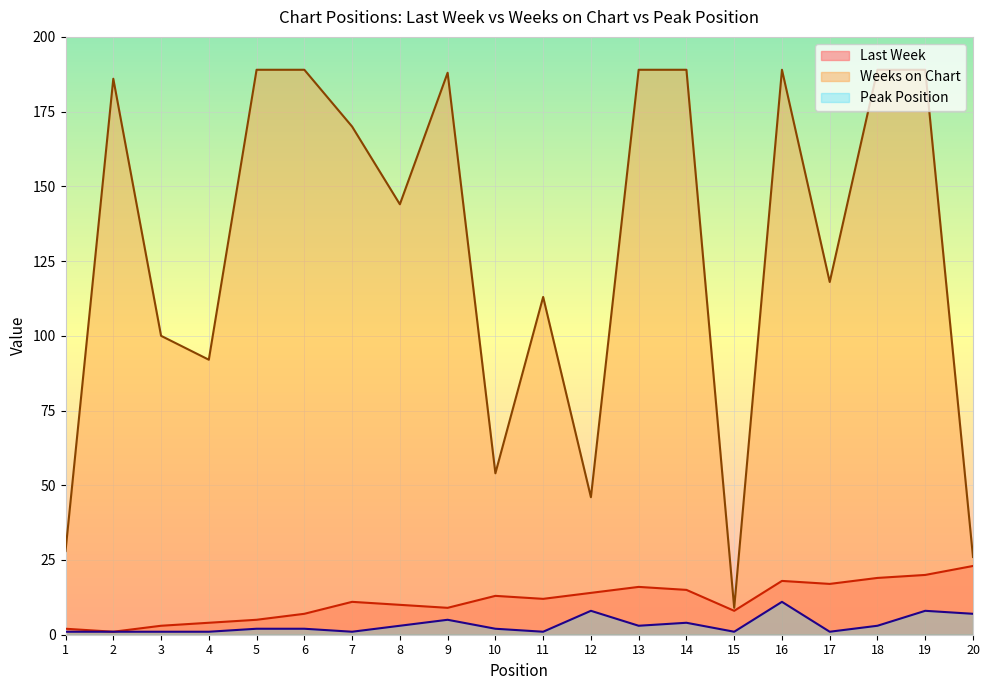

What is the difference between the maximum and minimum values in the Peak Position series?

10